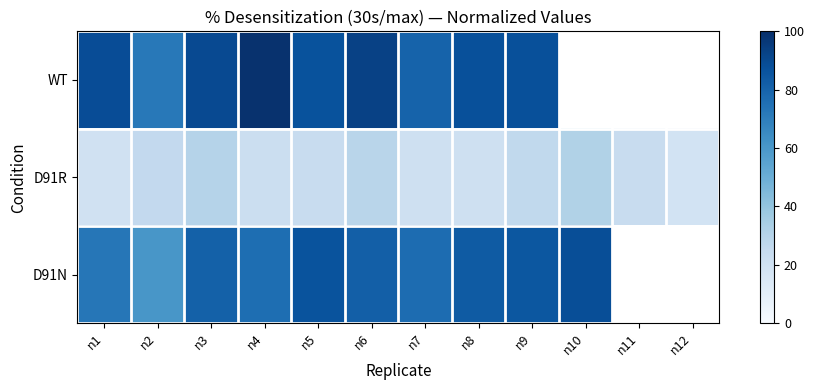

Is it true that WT equals 98.9 at n4?

True